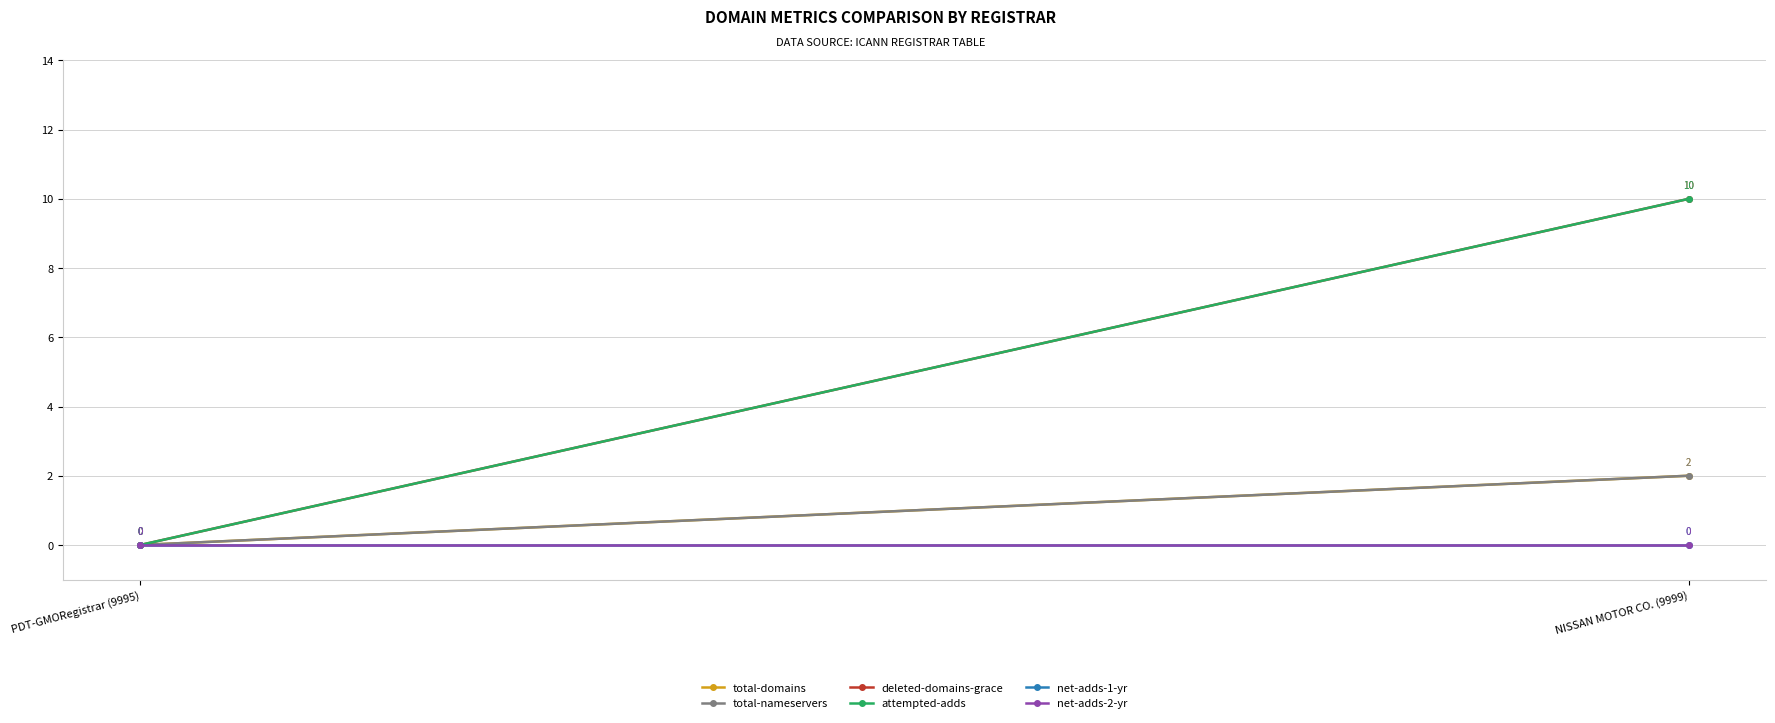

Is this an area chart (filled region under the line)?

No